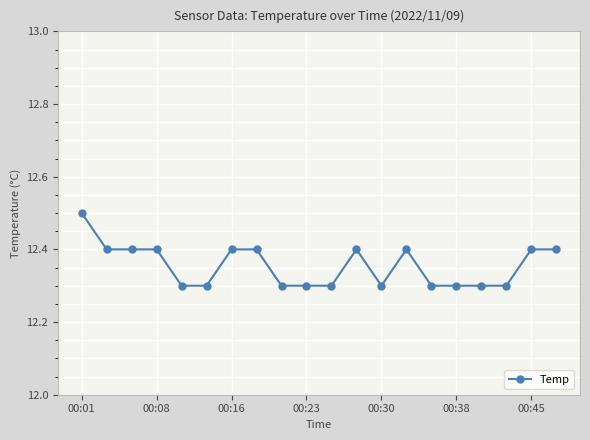

What is the maximum value shown in the chart?

12.5